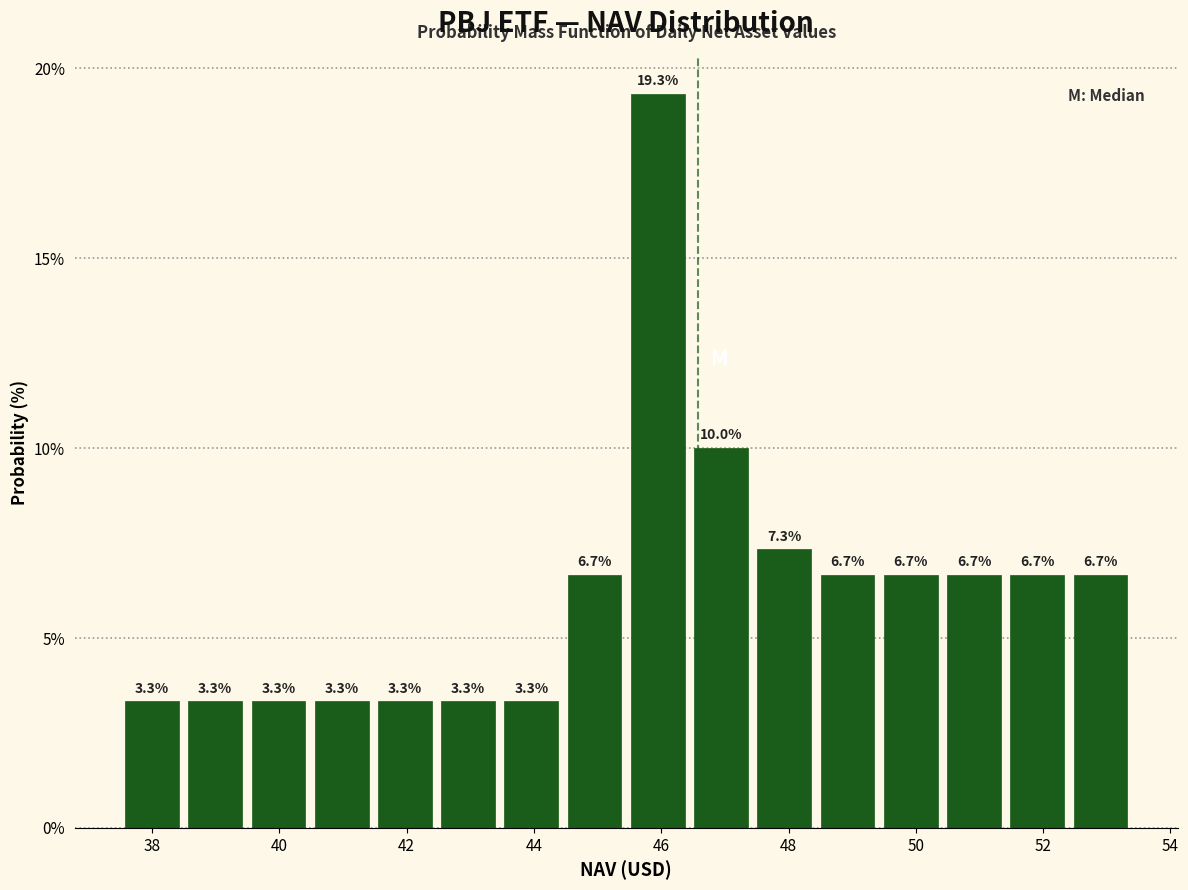

Reading left to right, list every bar in this chart as the range it spans on the x-axis followed by its height. The bar edges are not printed on the chart, so give them approximately, as read against the axis.

37.6 to 38.4: 3.3
38.4 to 39.4: 3.3
39.4 to 40.4: 3.3
40.4 to 41.4: 3.3
41.4 to 42.4: 3.3
42.4 to 43.4: 3.3
43.4 to 44.4: 3.3
44.4 to 45.4: 6.7
45.4 to 46.4: 19.3
46.4 to 47.4: 10.0
47.4 to 48.4: 7.3
48.4 to 49.4: 6.7
49.4 to 50.4: 6.7
50.4 to 51.4: 6.7
51.4 to 52.4: 6.7
52.4 to 53.4: 6.7